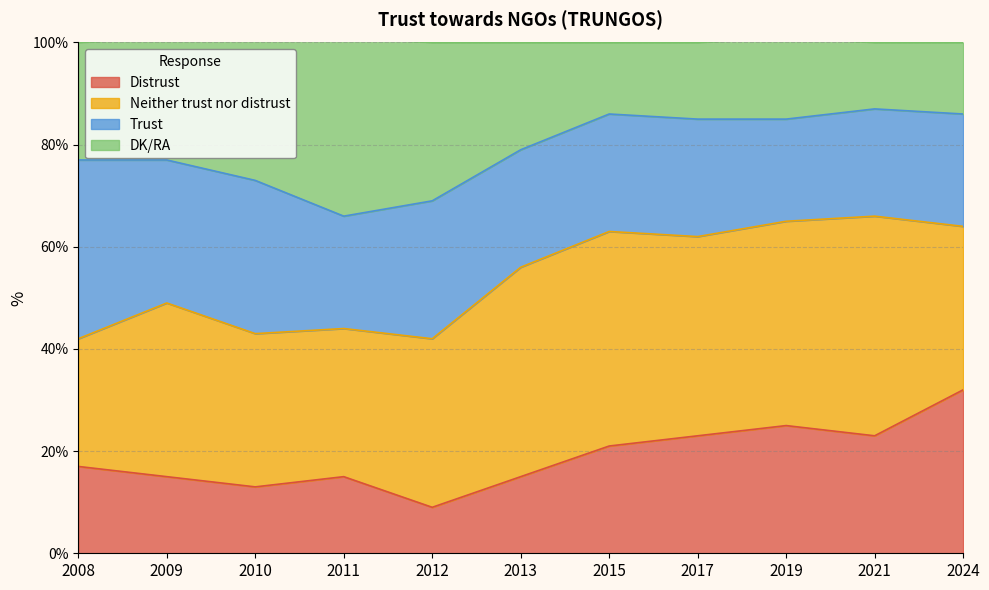

Which has a higher value, 2015 or 2021?

2021